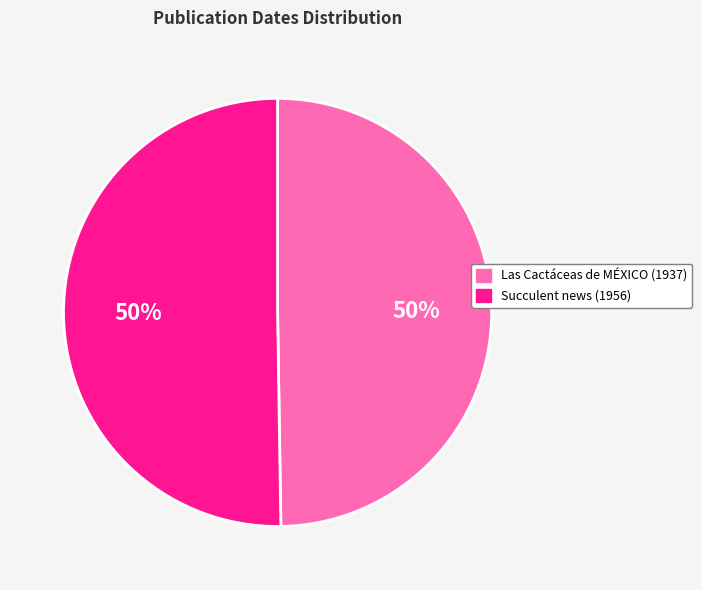

Is it true that Succulent news (1956) is 45% of the pie?

False